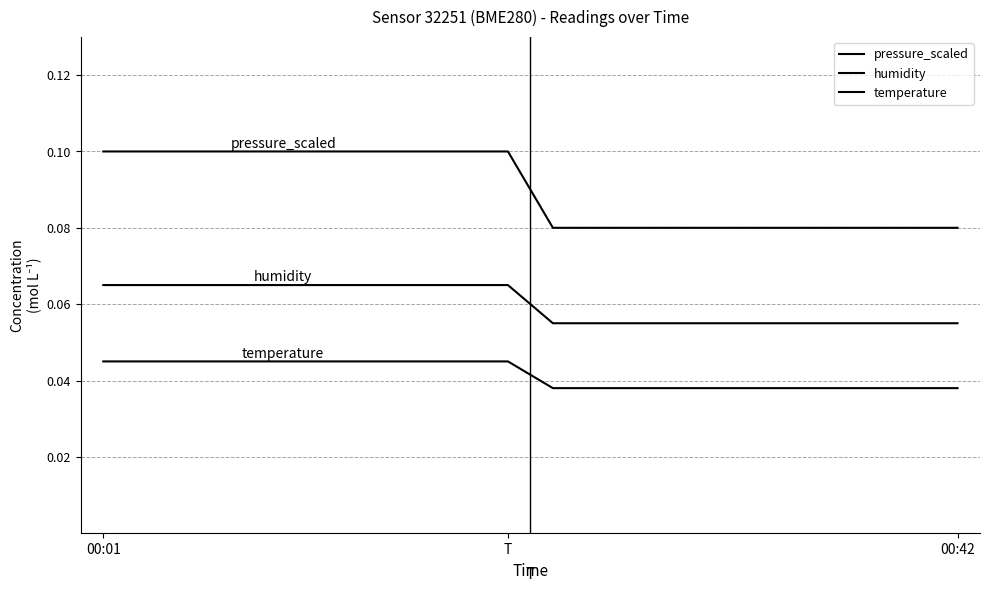

How many lines are shown in the chart?

3